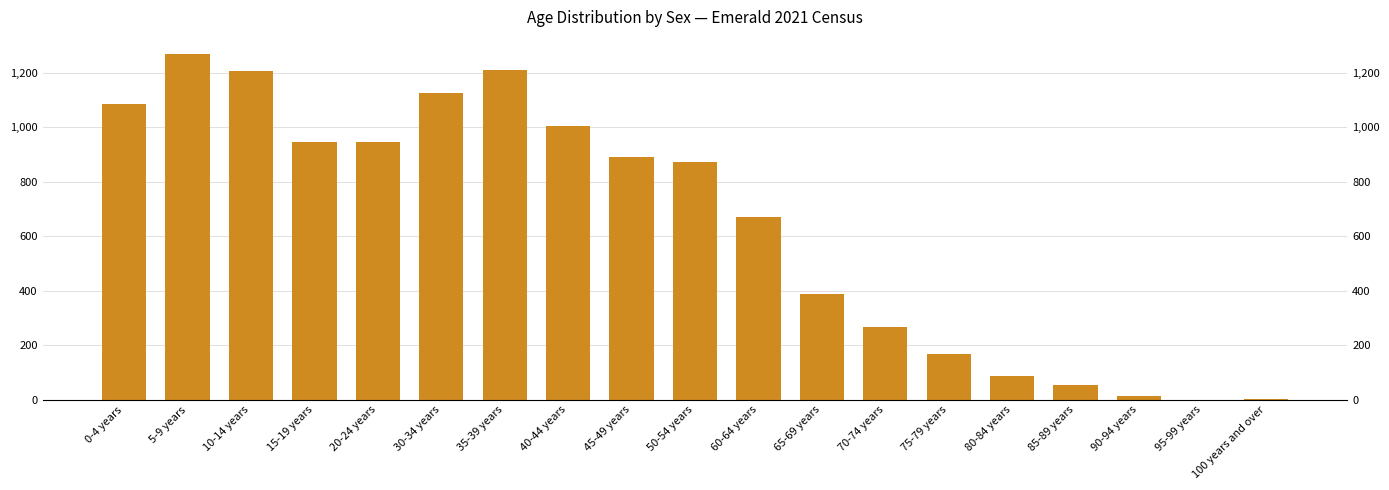

Rank the categories by value from lowest to highest.

95-99 years, 100 years and over, 90-94 years, 85-89 years, 80-84 years, 75-79 years, 70-74 years, 65-69 years, 60-64 years, 50-54 years, 45-49 years, 15-19 years, 20-24 years, 40-44 years, 0-4 years, 30-34 years, 10-14 years, 35-39 years, 5-9 years